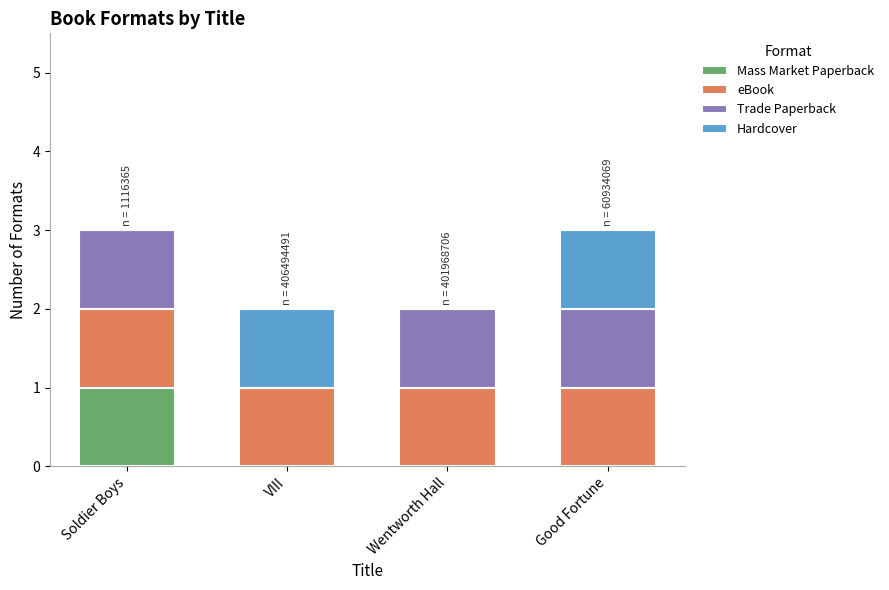

True or false: Mass Market Paperback has a value of 1 at Soldier Boys.

True